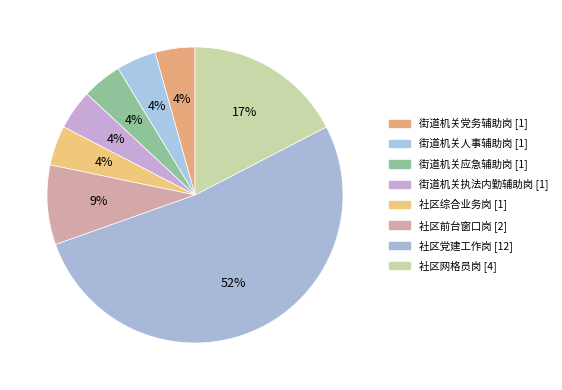

Rank the categories by value from lowest to highest.

街道机关党务辅助岗, 街道机关人事辅助岗, 街道机关应急辅助岗, 街道机关执法内勤辅助岗, 社区综合业务岗, 社区前台窗口岗, 社区网格员岗, 社区党建工作岗